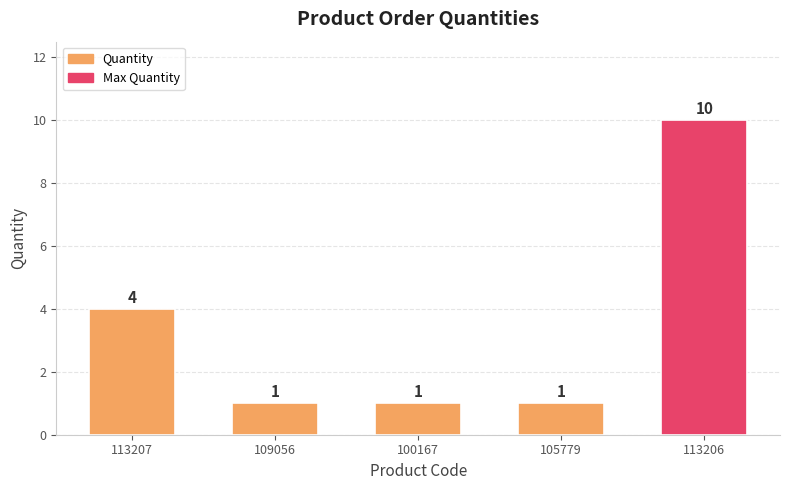

What is the value of the 2nd bar from the left?

1